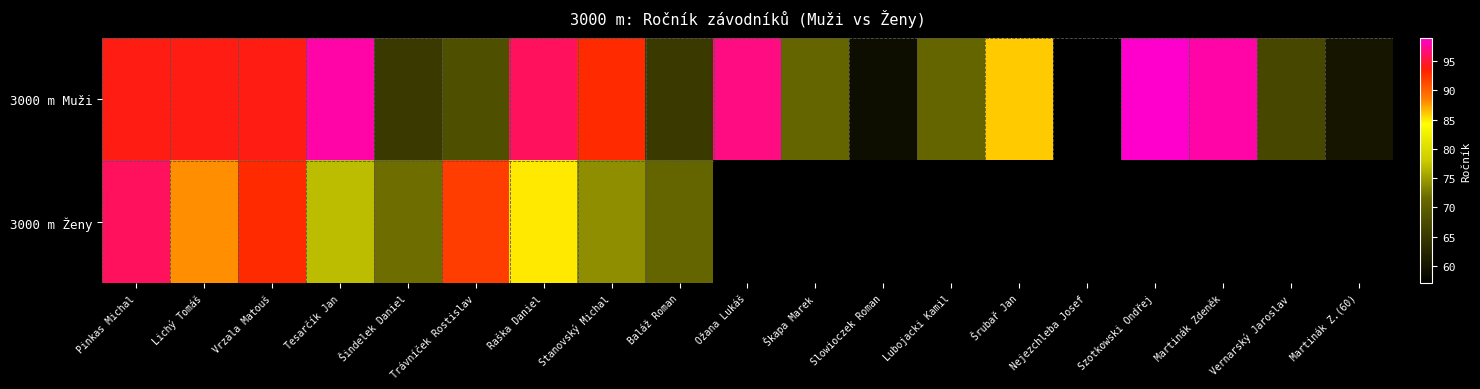

What is the sum of all 3000 m Muži values?

1532.0